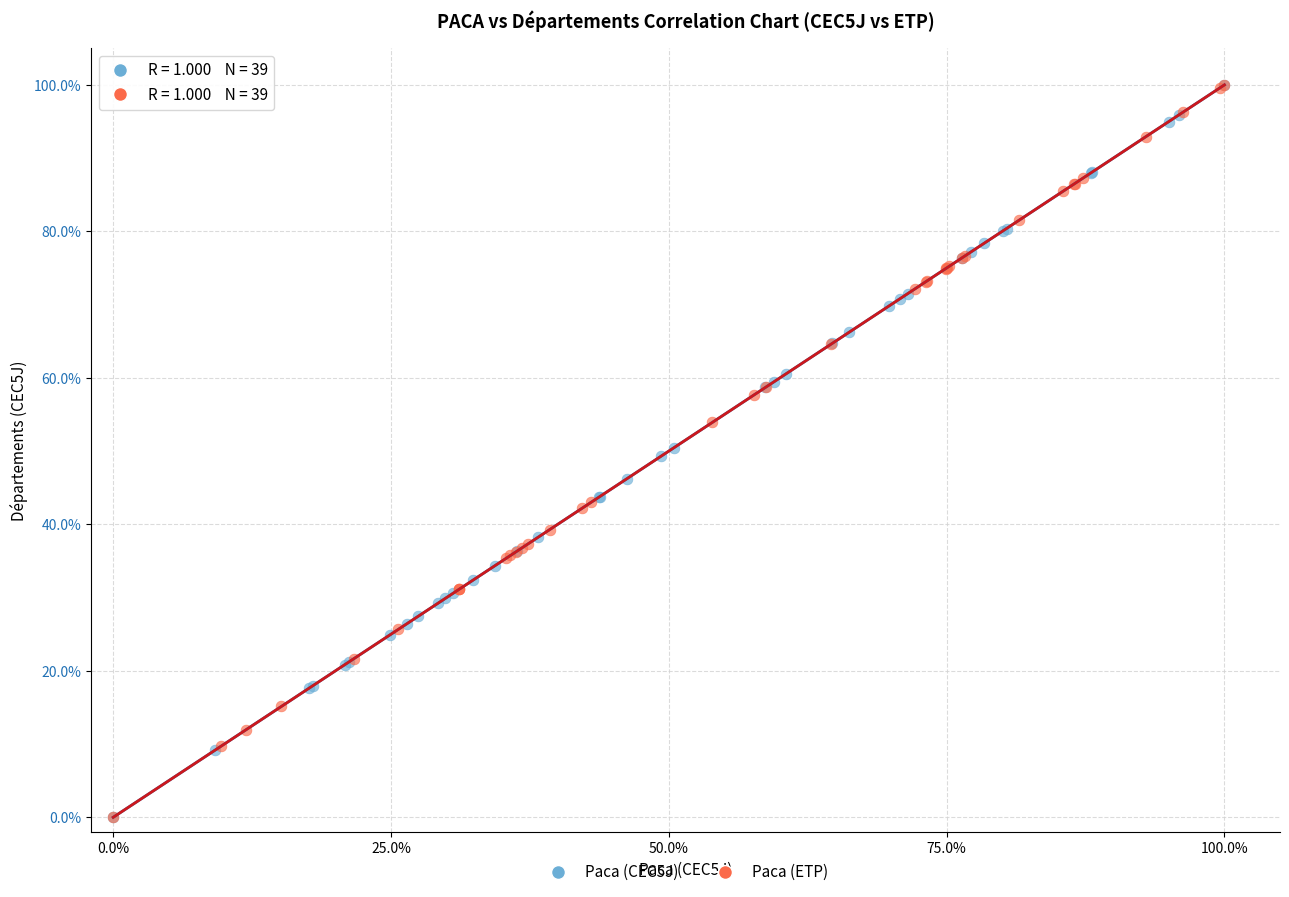

What are all the series names shown in the legend?

Paca (CEC5J), Paca (ETP)